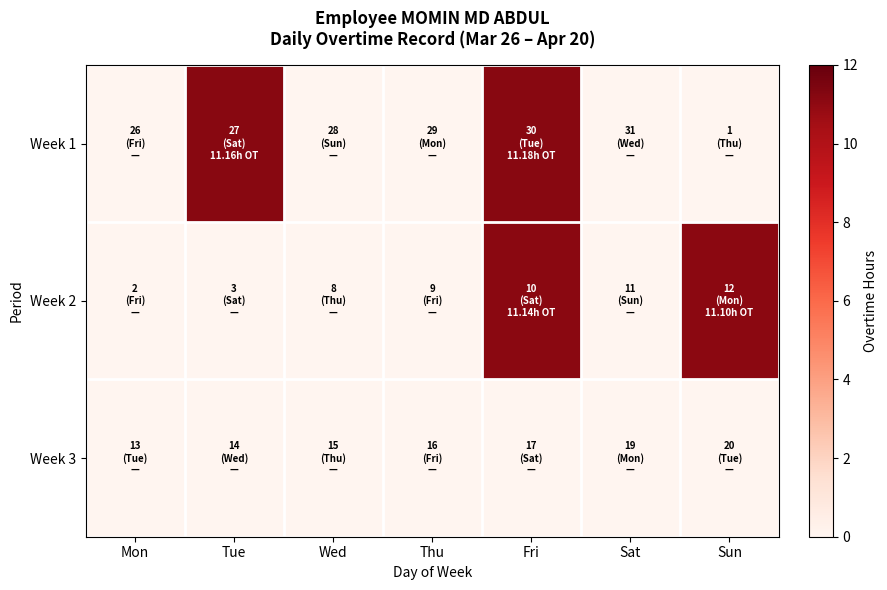

What is the difference between the highest and lowest values at Tue?

11.2